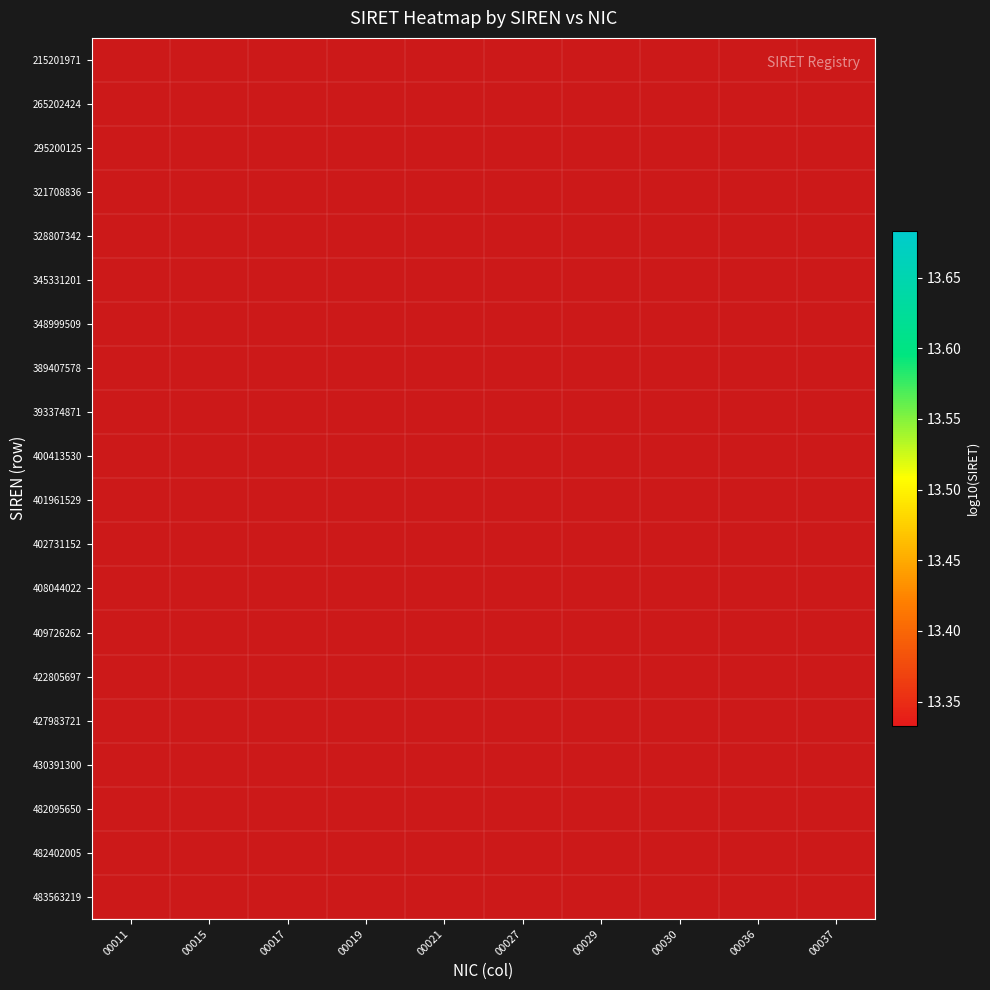

Which category has the highest value across all series?

00015